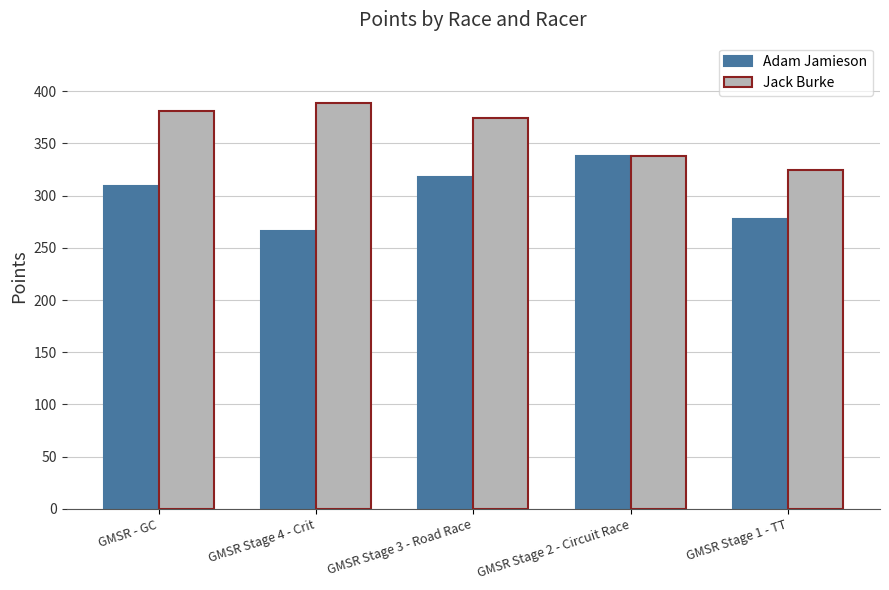

List the series in order of their overall mean, highest first.

Jack Burke, Adam Jamieson